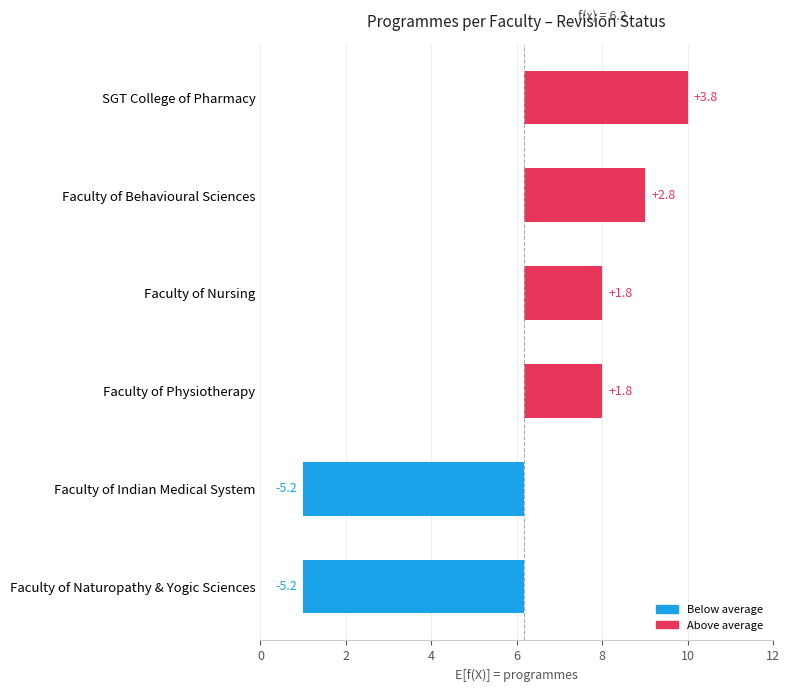

What is the smallest value displayed?

-5.2